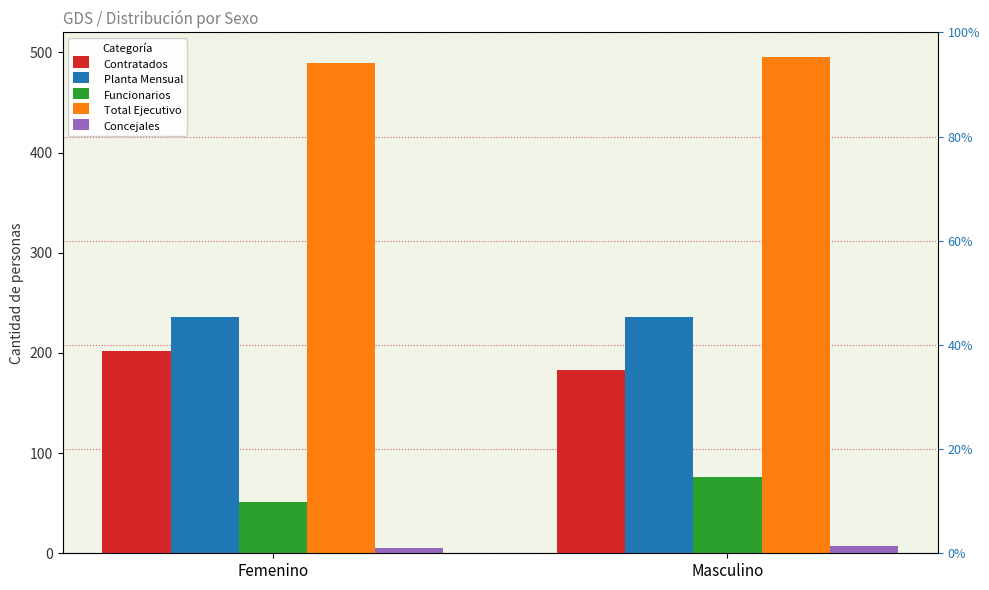

Reading left to right, transcribe all the data shown in this chart.

Contratados: Femenino=202	Masculino=183
Planta Mensual: Femenino=236	Masculino=236
Funcionarios: Femenino=51	Masculino=76
Total Ejecutivo: Femenino=489	Masculino=495
Concejales: Femenino=5	Masculino=7